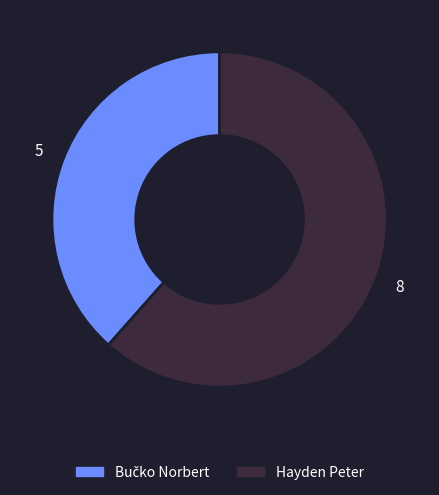

Does any single category account for the majority?

Yes